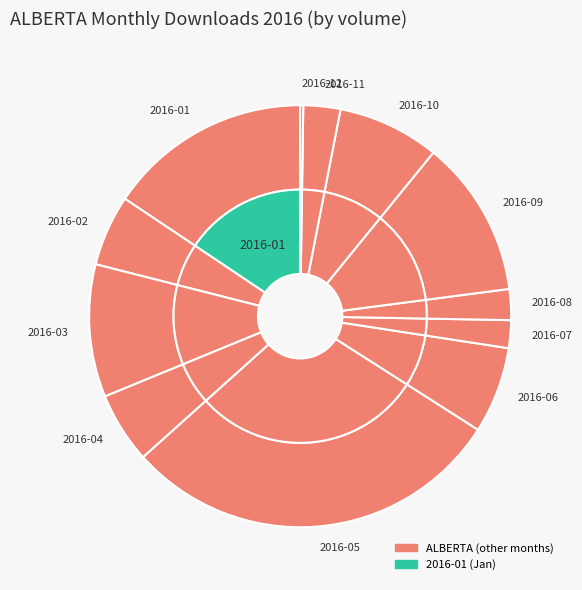

True or false: 2016-04 accounts for 5% of the total.

True